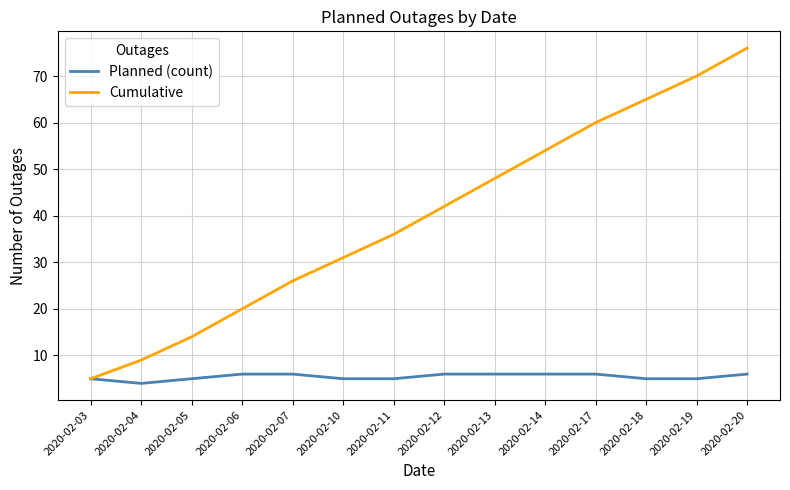

The value of Cumulative at 2020-02-07 is 26. True or false?

True